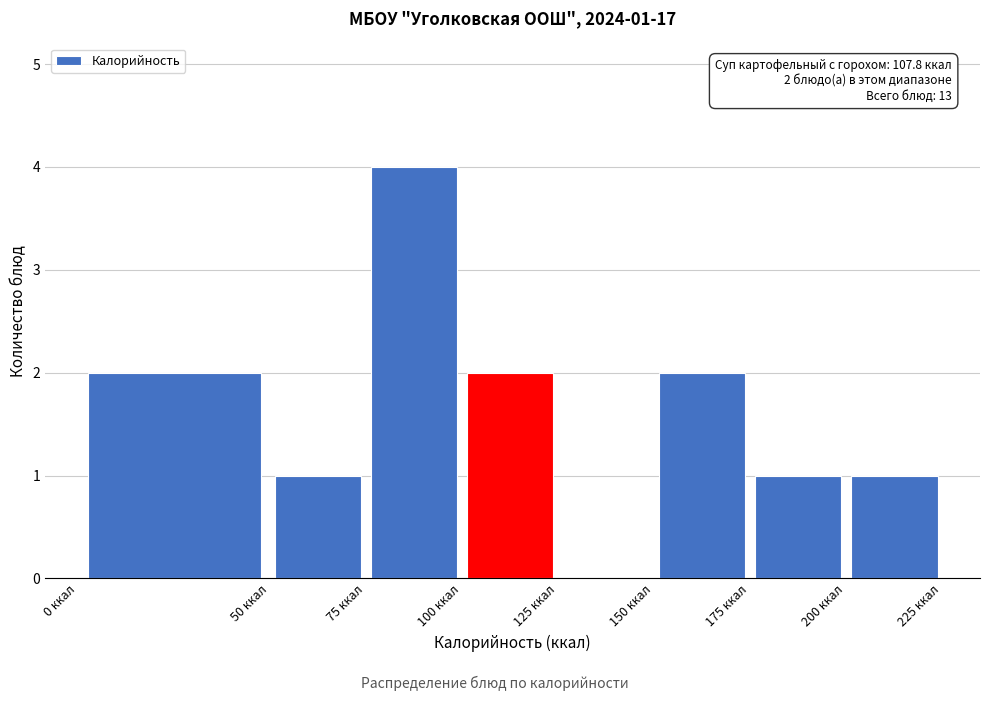

Which range on the x-axis has the tallest bar?

75 to 100